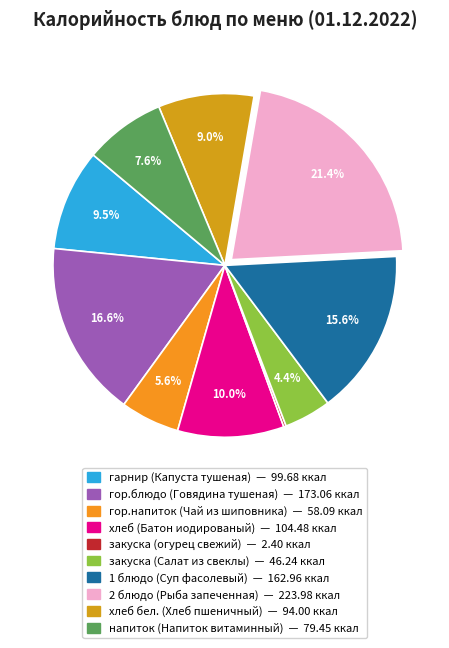

To the nearest percent, what portion does 2 блюдо (Рыба запеченная) represent?

21%